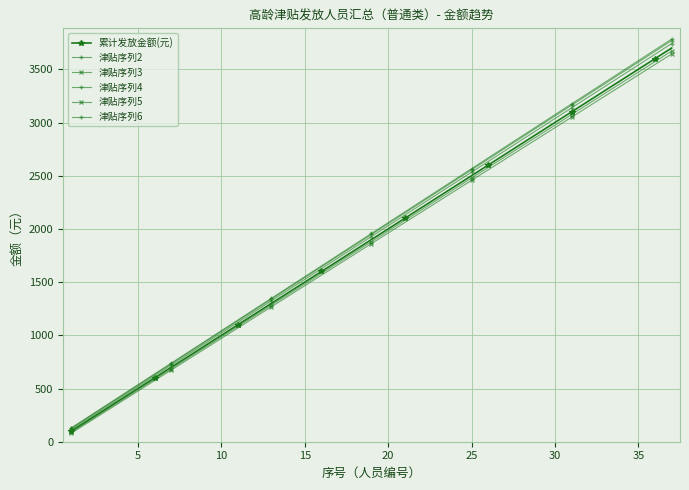

What is the label of the 28th point from the right?

10